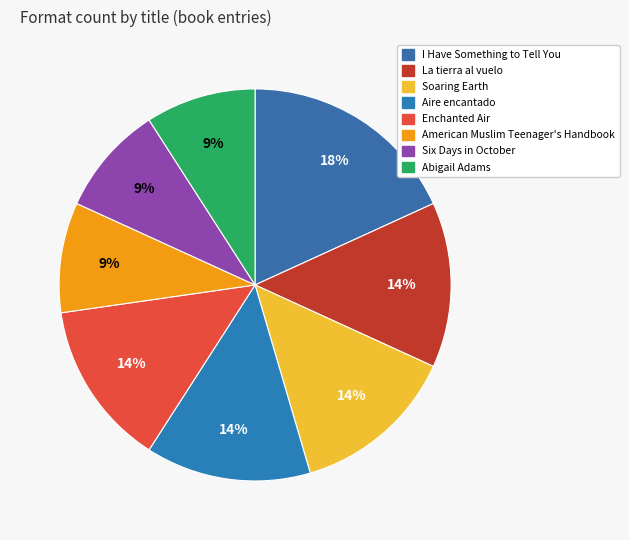

What is the largest slice in the pie chart?

I Have Something to Tell You